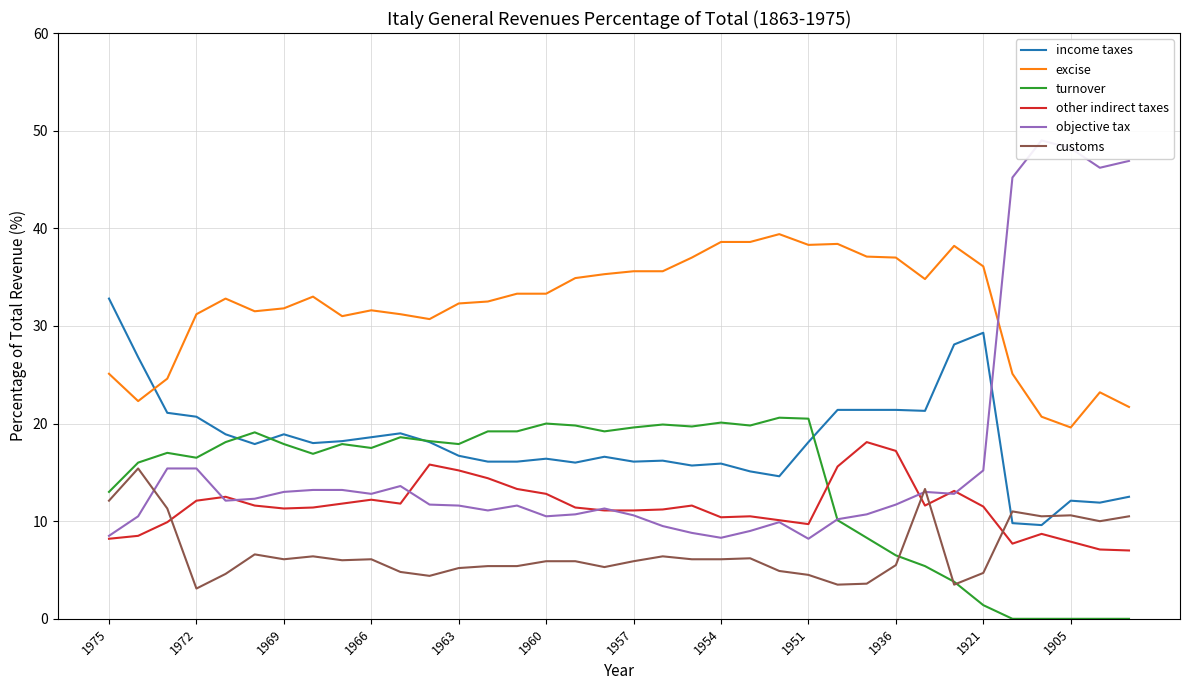

The income taxes series shows 12.1 at 1905. True or false?

True